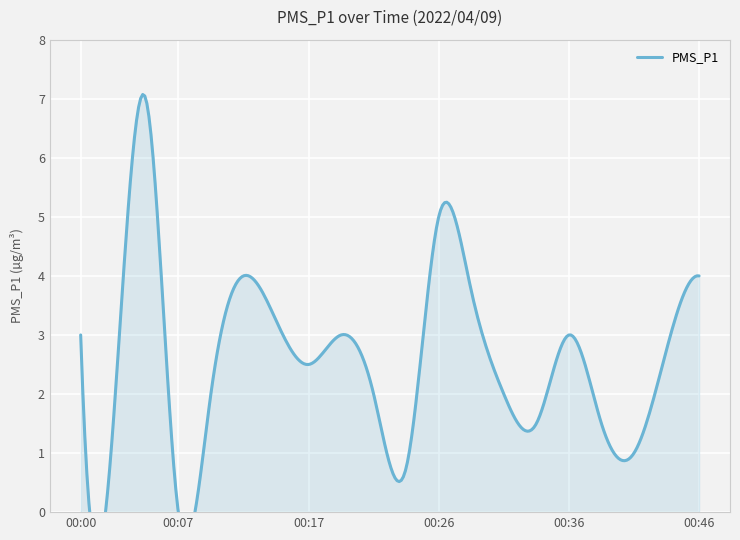

Where is the first local minimum?

00:02